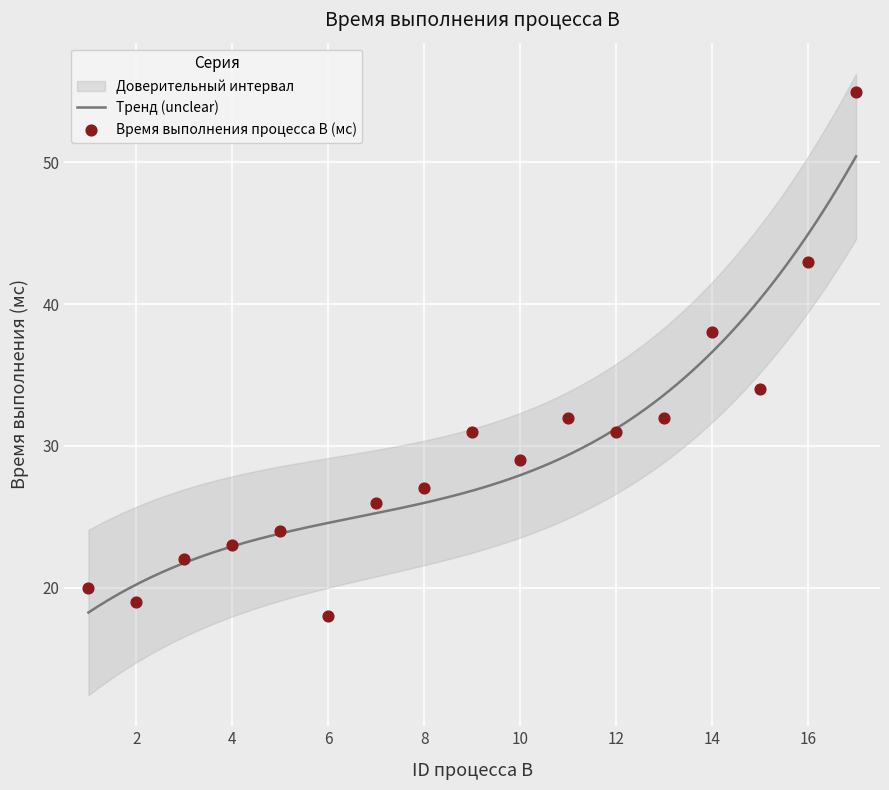

Approximately how many times larger is the value at 11 compared to 1?

1.6